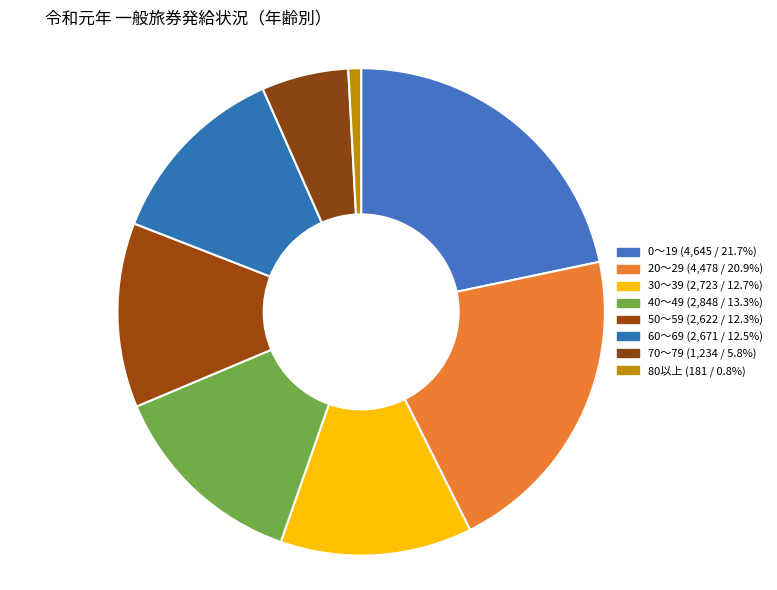

Does 60～69 account for over 50% of the chart?

No